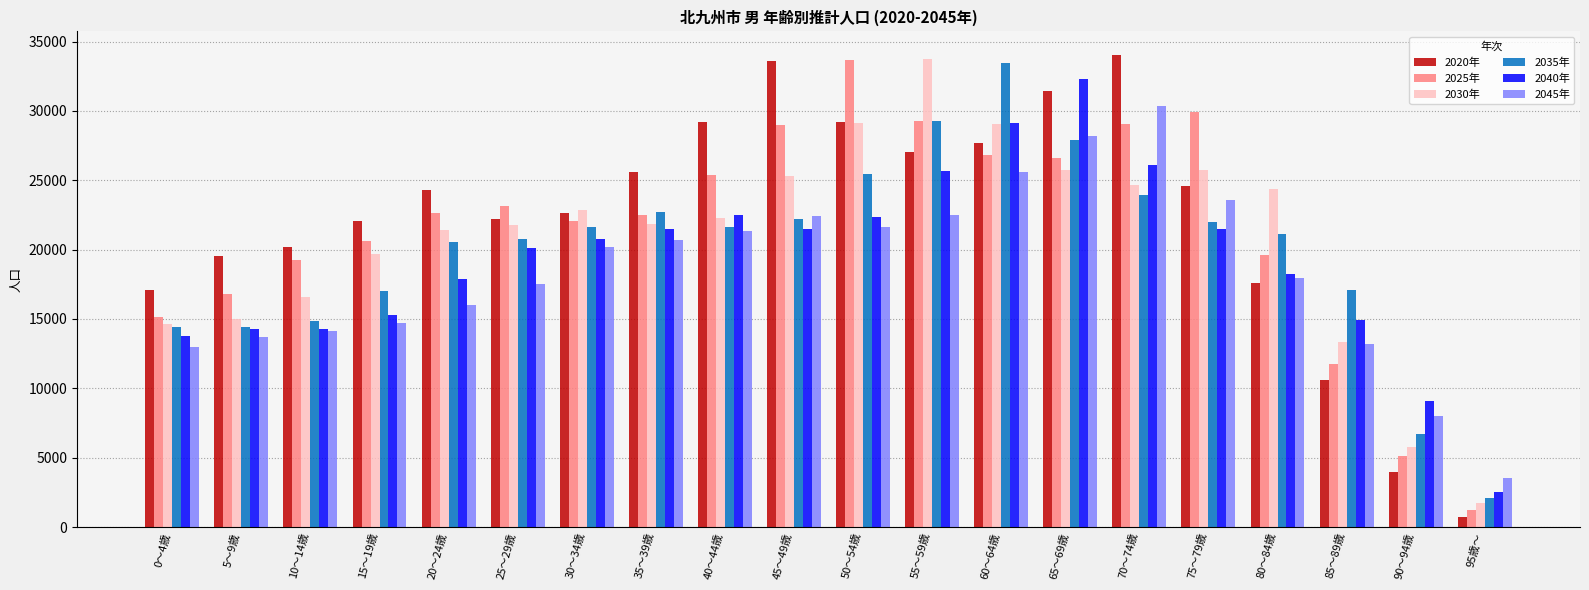

What is the lowest value of the 2035年 series?

2090